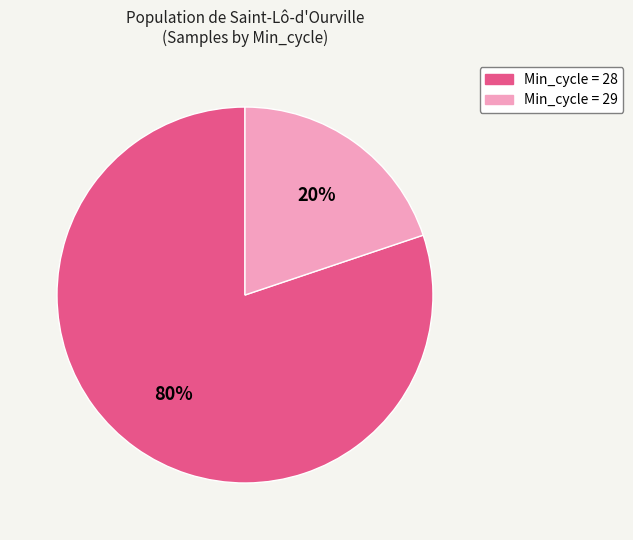

Does any single category account for the majority?

Yes